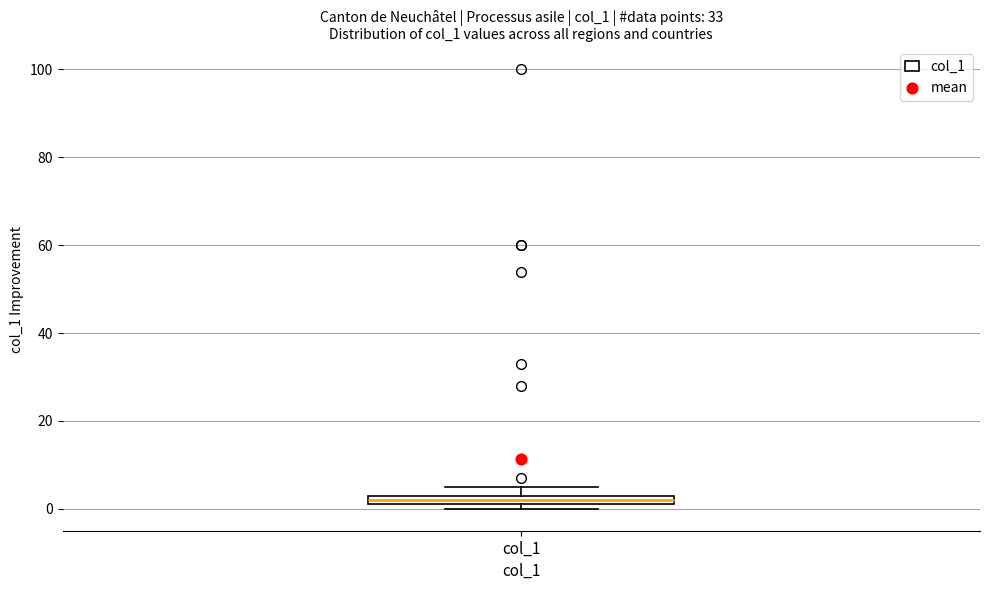

Where is the lower edge of the box for col_1 on the y-axis? The values are not printed on the chart, so give them approximately, as read against the axis.

2